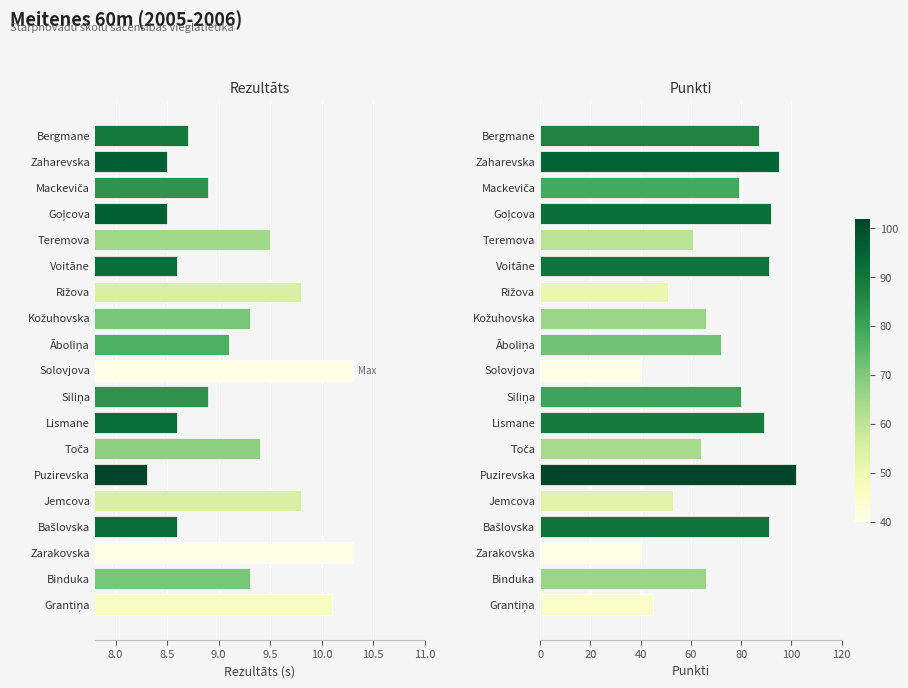

What is the difference between the second highest and minimum values in the Rezultāts series?

2.0